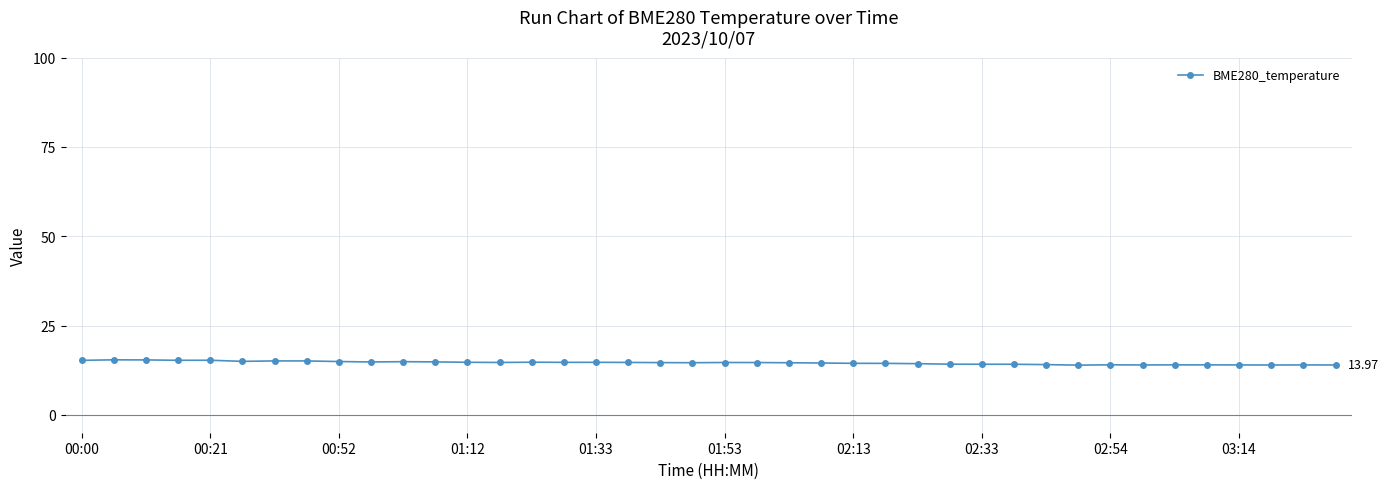

How many categories are shown in the chart?

40